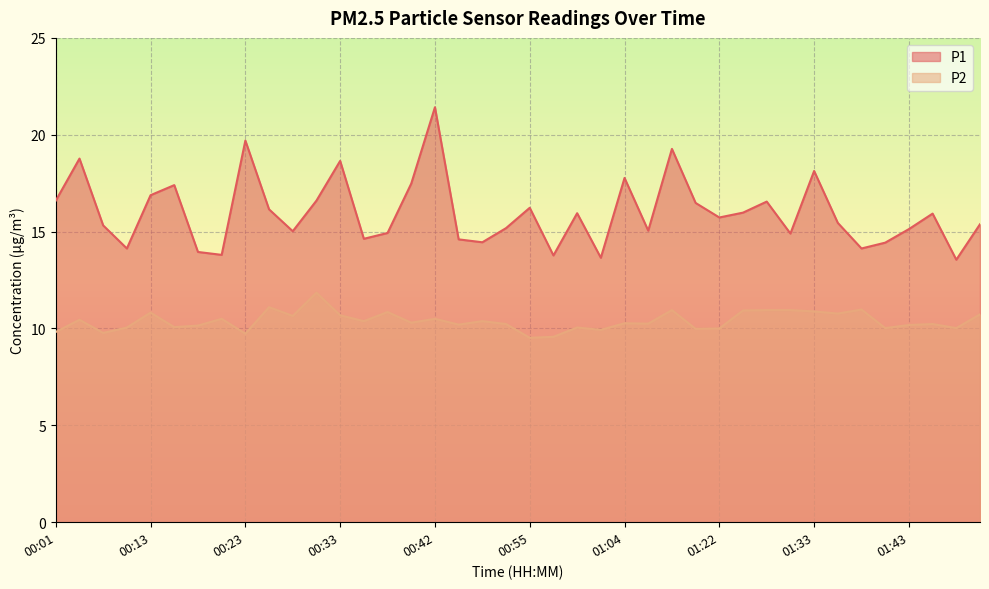

The P1 series shows 14.4 at 01:40. True or false?

True